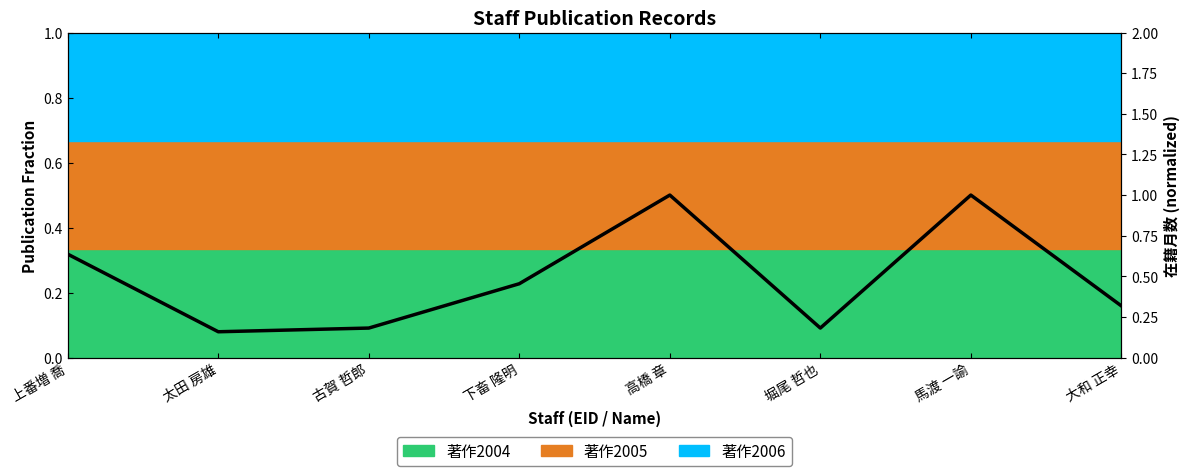

Rank the categories by value from highest to lowest.

高橋 章, 馬渡 一諭, 上番増 喬, 下畜 隆明, 大和 正幸, 古賀 哲郎, 堀尾 哲也, 太田 房雄